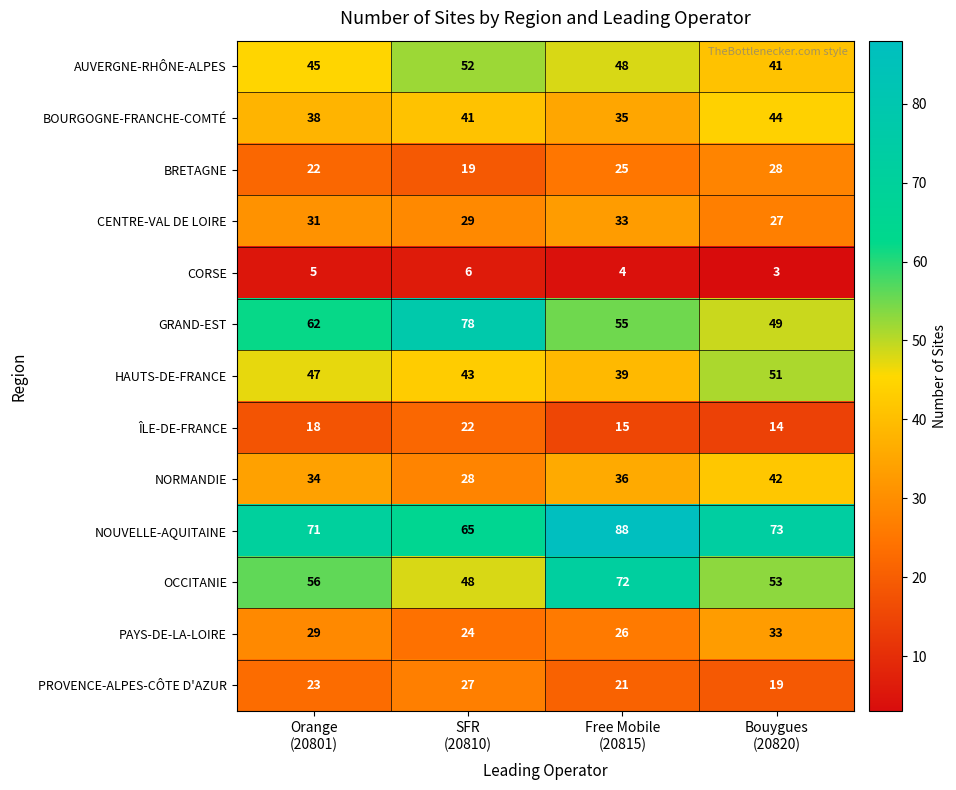

Which series has the widest spread of values?

GRAND-EST